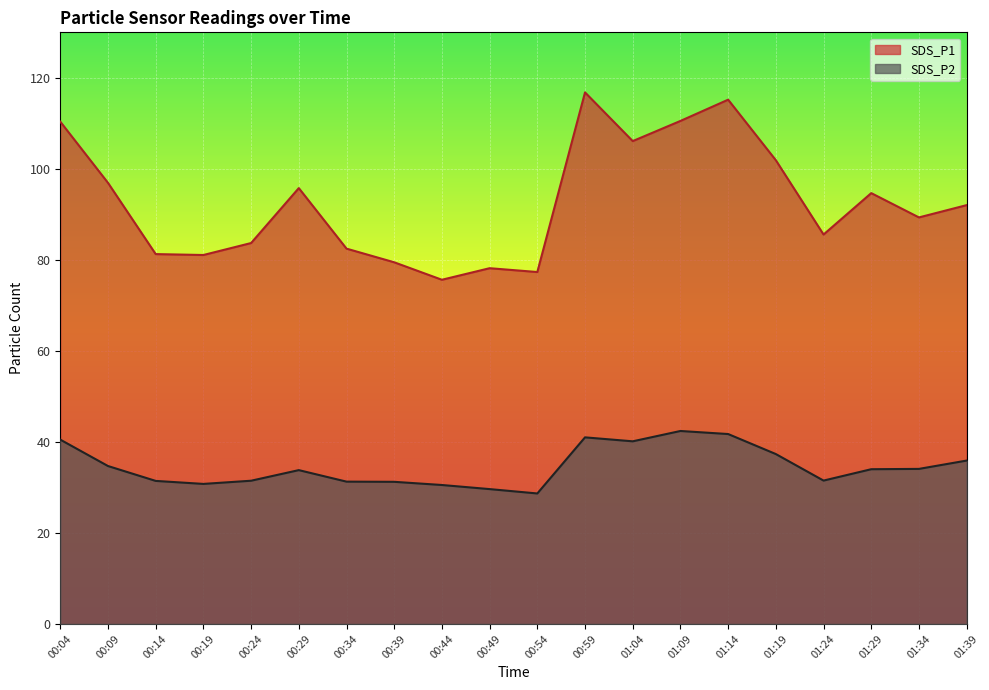

What is the sum of all SDS_P1 values?

1854.3